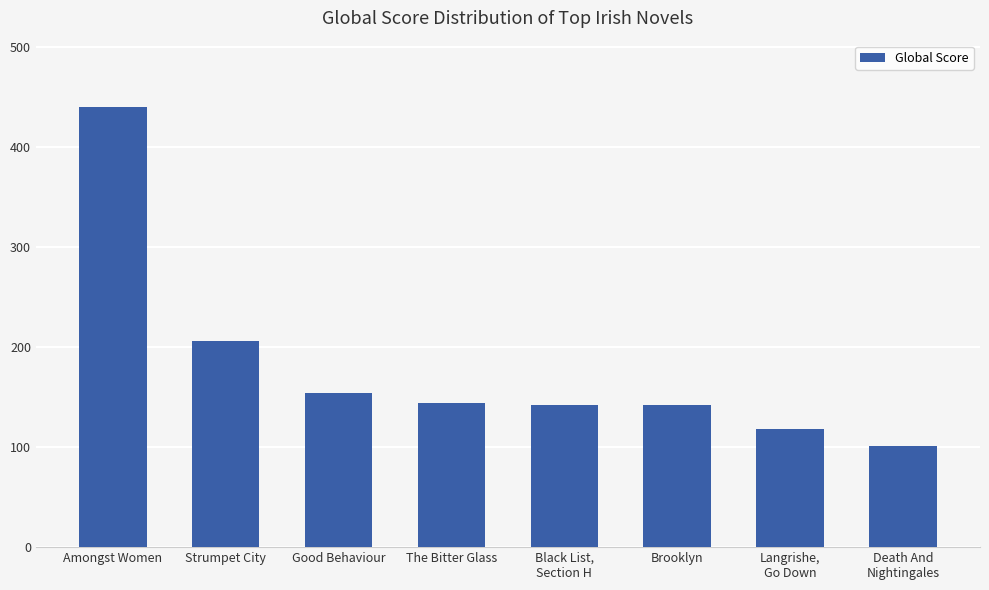

Does the chart contain stacked bars?

No